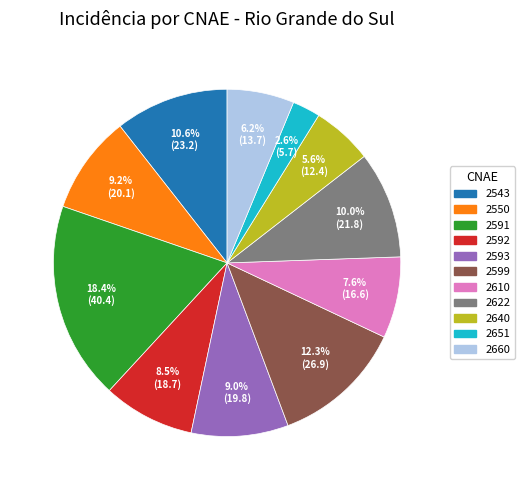

Which slice is the smallest?

2651